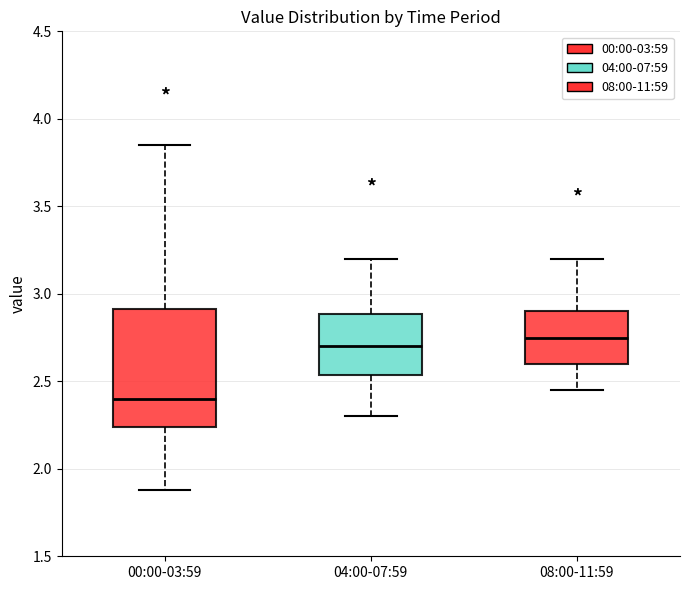

Comparing the boxes themselves (not the whiskers), which one is the tallest?

00:00-03:59